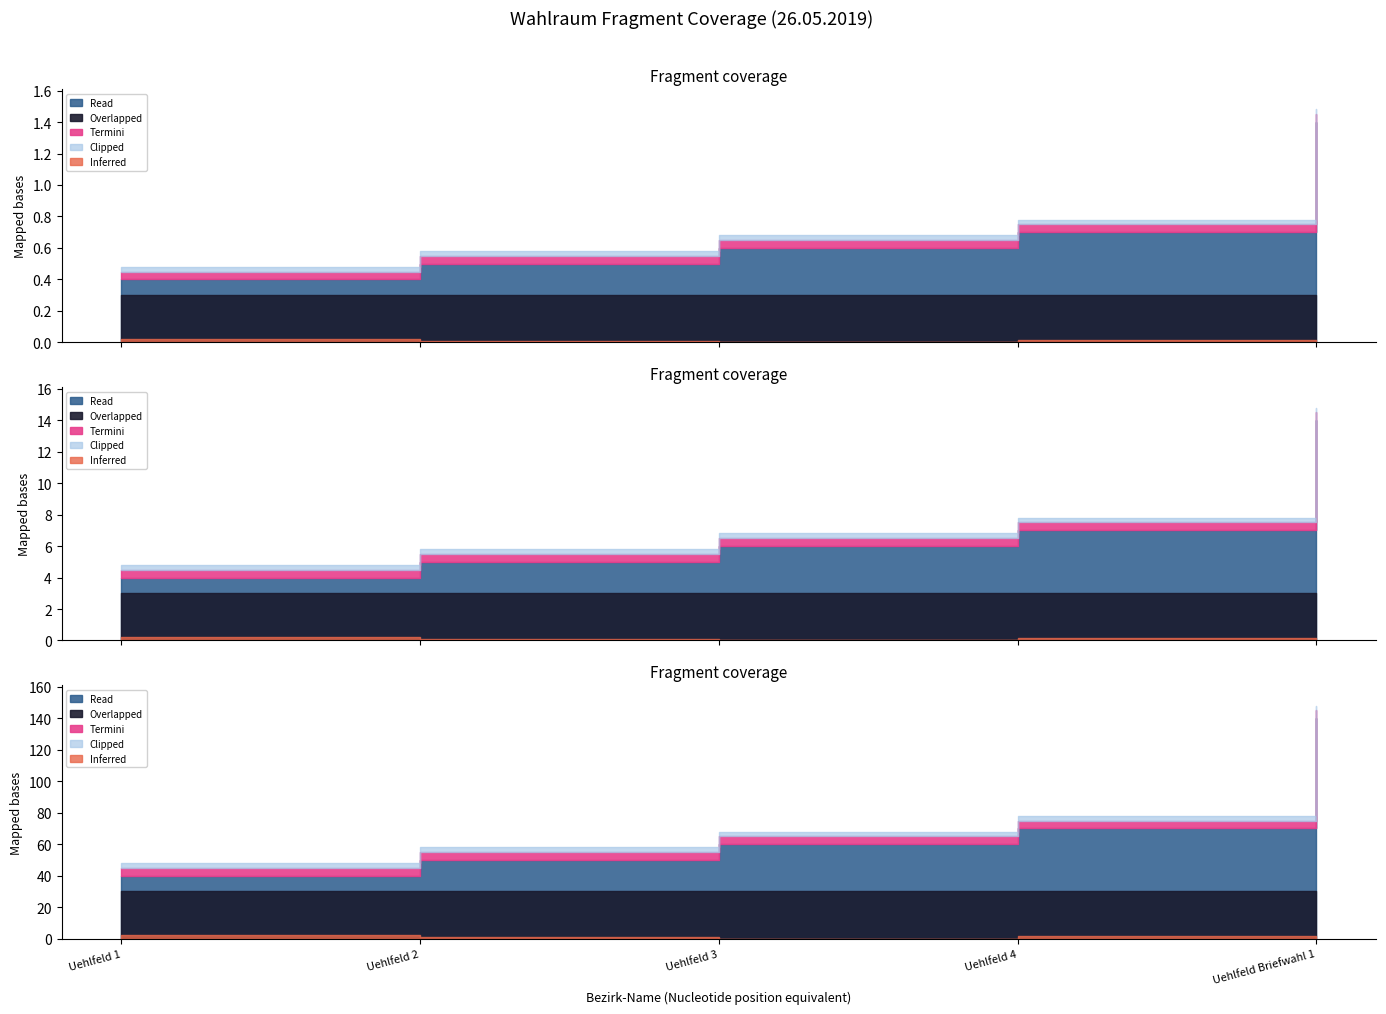

What is the label of the 5th point from the right?

Uehlfeld 1